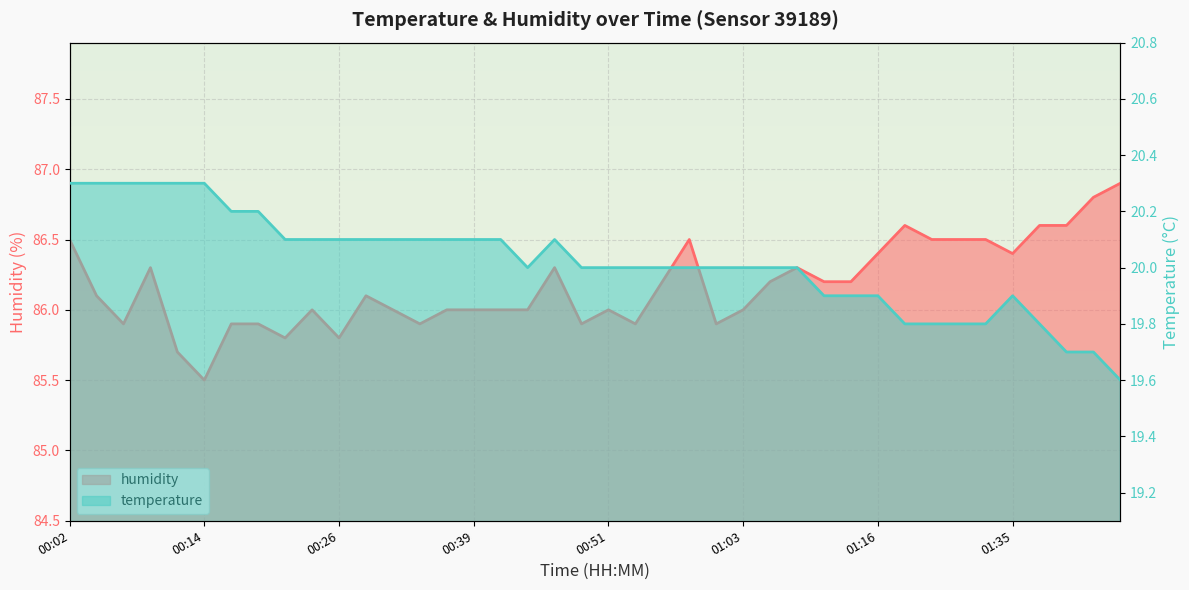

Is it true that humidity equals 19.4 at 01:25?

False